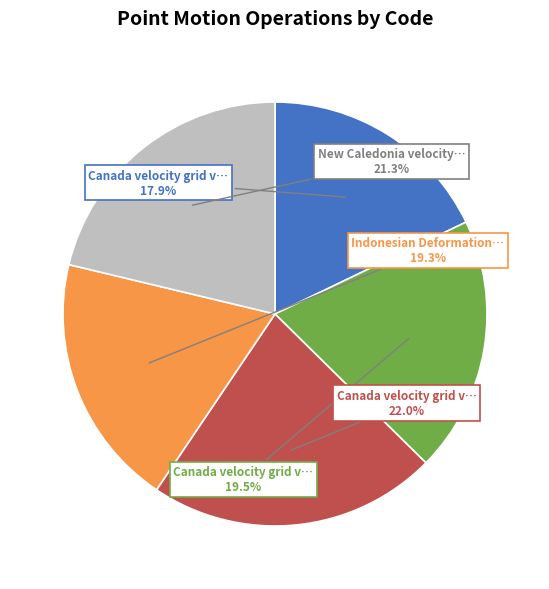

Does any single category account for the majority?

No